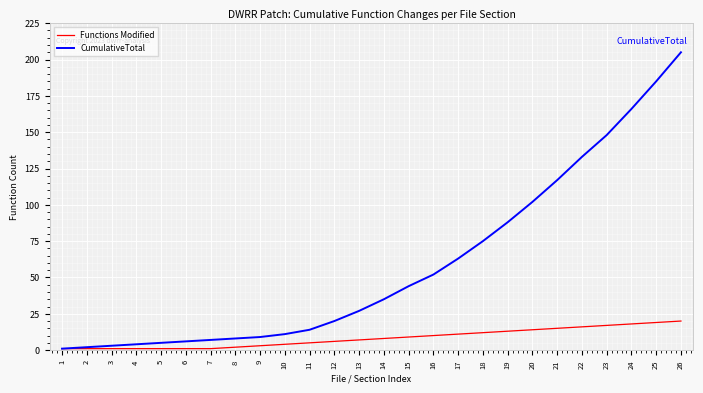

What is the maximum value for CumulativeTotal?

205